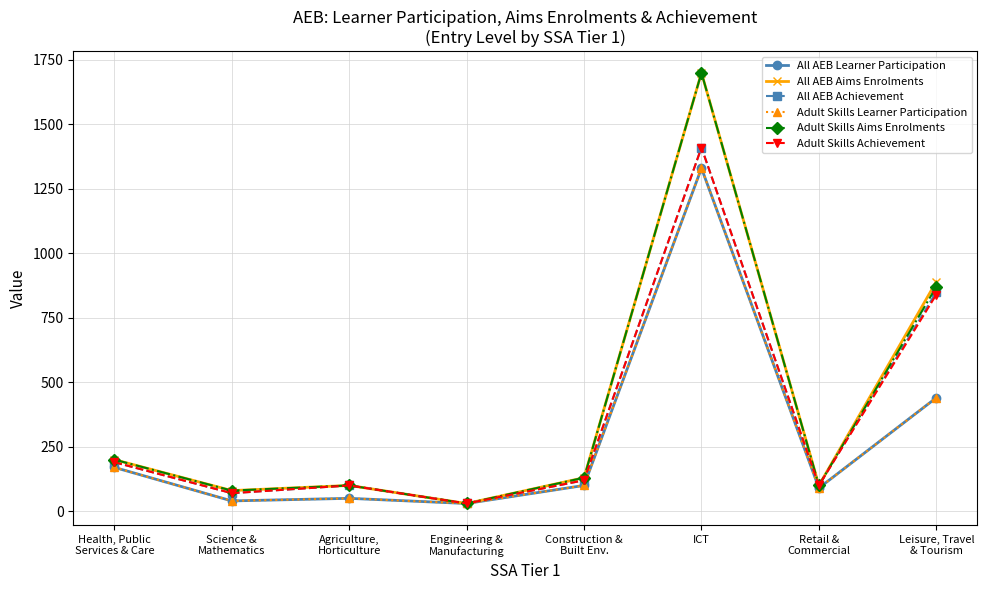

Where is Adult Skills Aims Enrolments nearest to the value 865?

Leisure, Travel
& Tourism